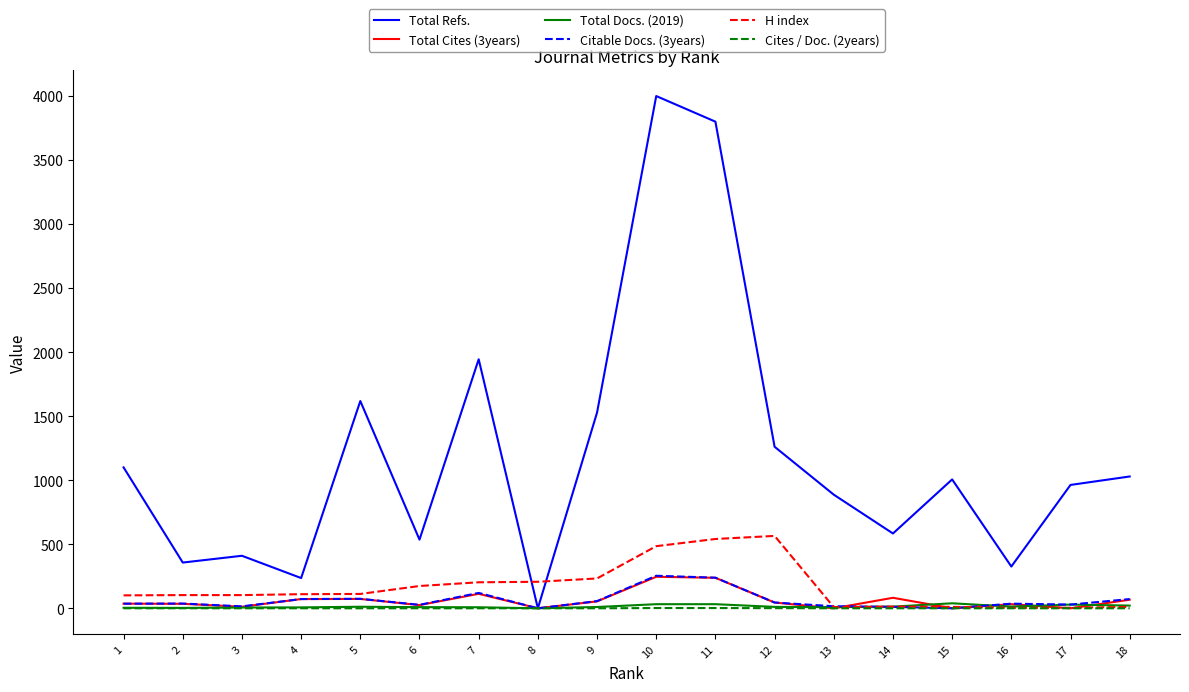

What is the sum of all H index values?

2988